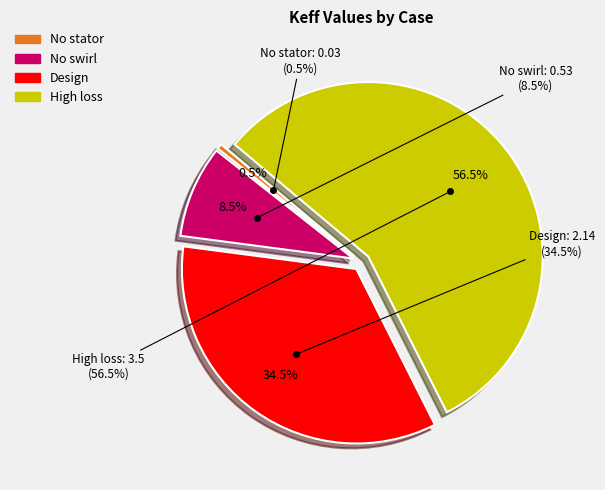

What is the ratio of the value at High loss to the value at Design?

1.6